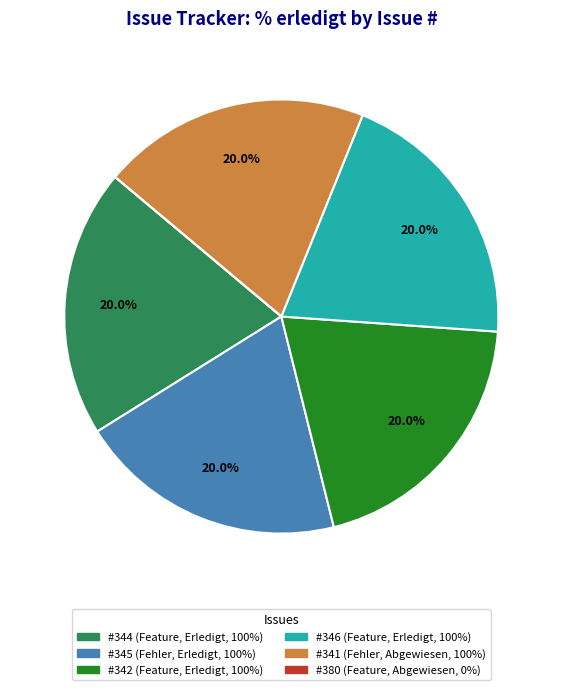

Is there a majority slice in this chart?

No